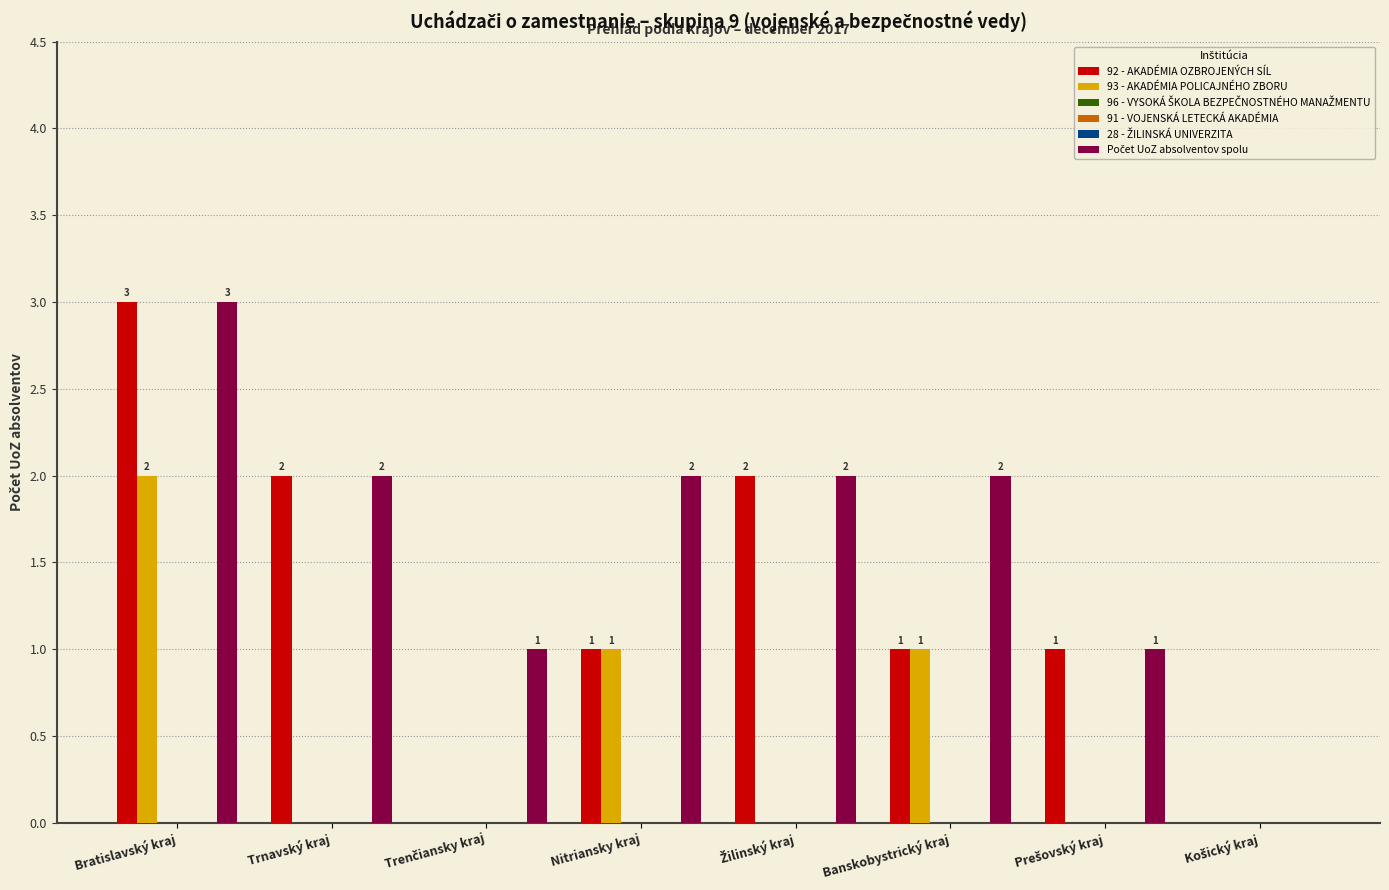

Is the value of Počet UoZ absolventov spolu at Trenčiansky kraj greater than the value of 93 - AKADÉMIA POLICAJNÉHO ZBORU at Trenčiansky kraj?

Yes